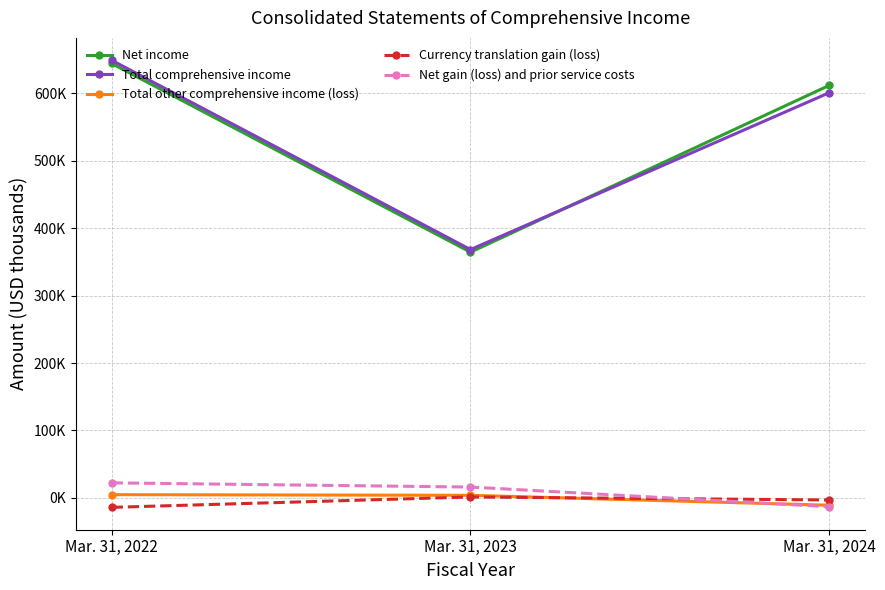

Rank the categories by Total other comprehensive income (loss) value from lowest to highest.

Mar. 31, 2024, Mar. 31, 2023, Mar. 31, 2022